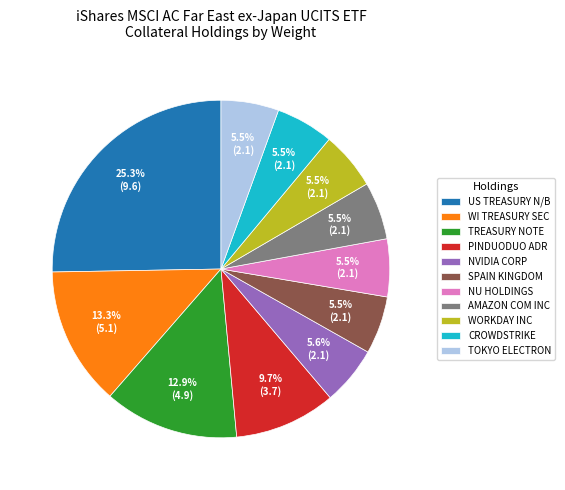

How many slices are in this pie chart?

11